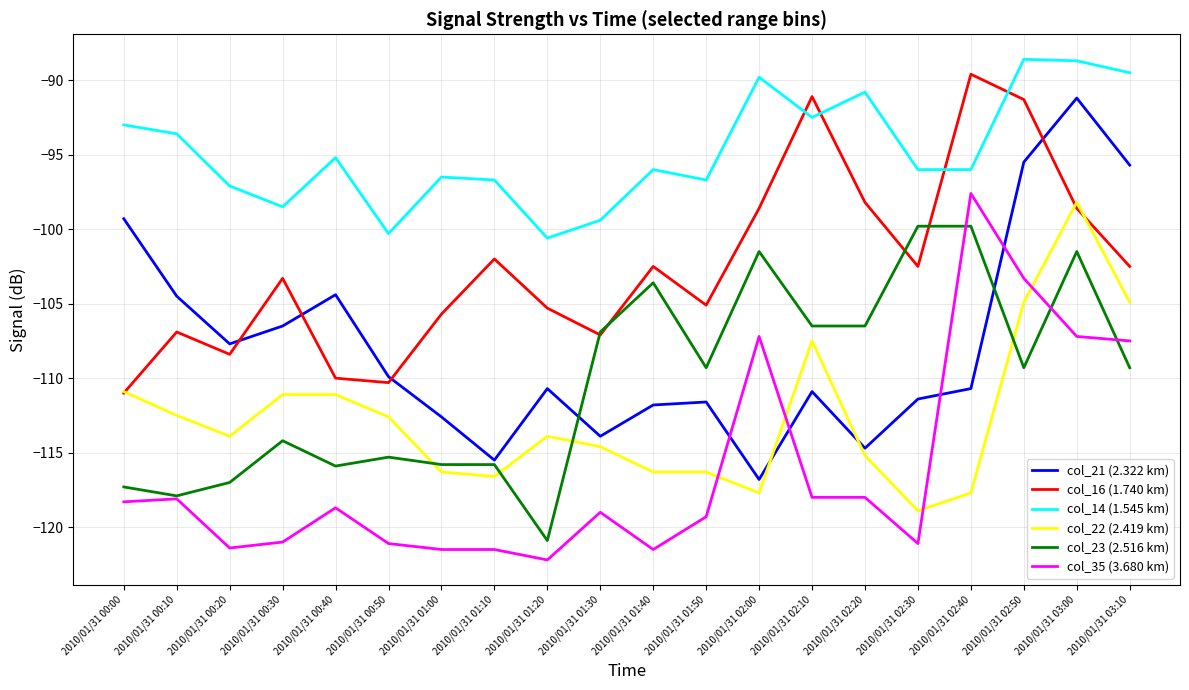

Is the value of col_22 (2.419 km) at 2010/01/31 02:00 greater than the value of col_23 (2.516 km) at 2010/01/31 00:00?

No